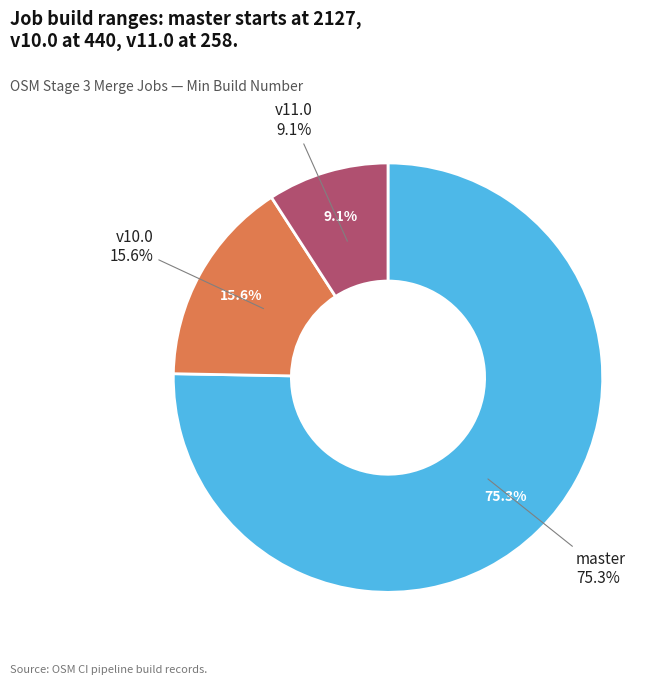

Count the number of slices in the pie.

3